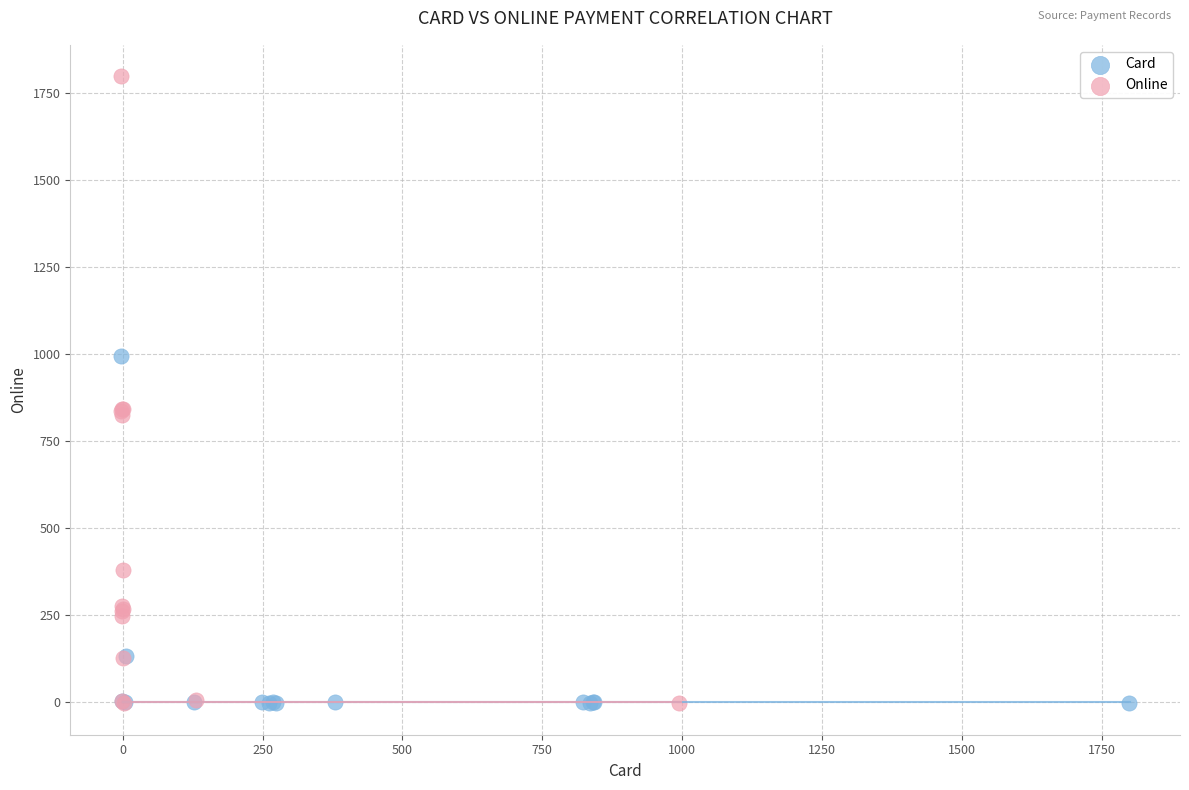

What are all the series names shown in the legend?

Card, Online